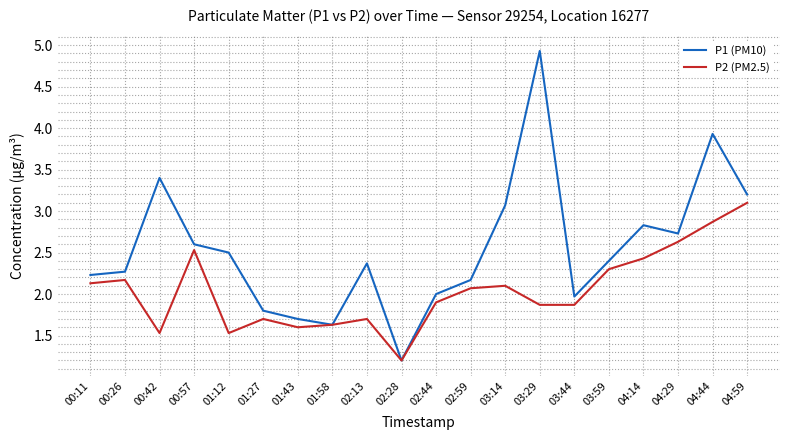

Where is P1 (PM10) nearest to the value 3?

03:14